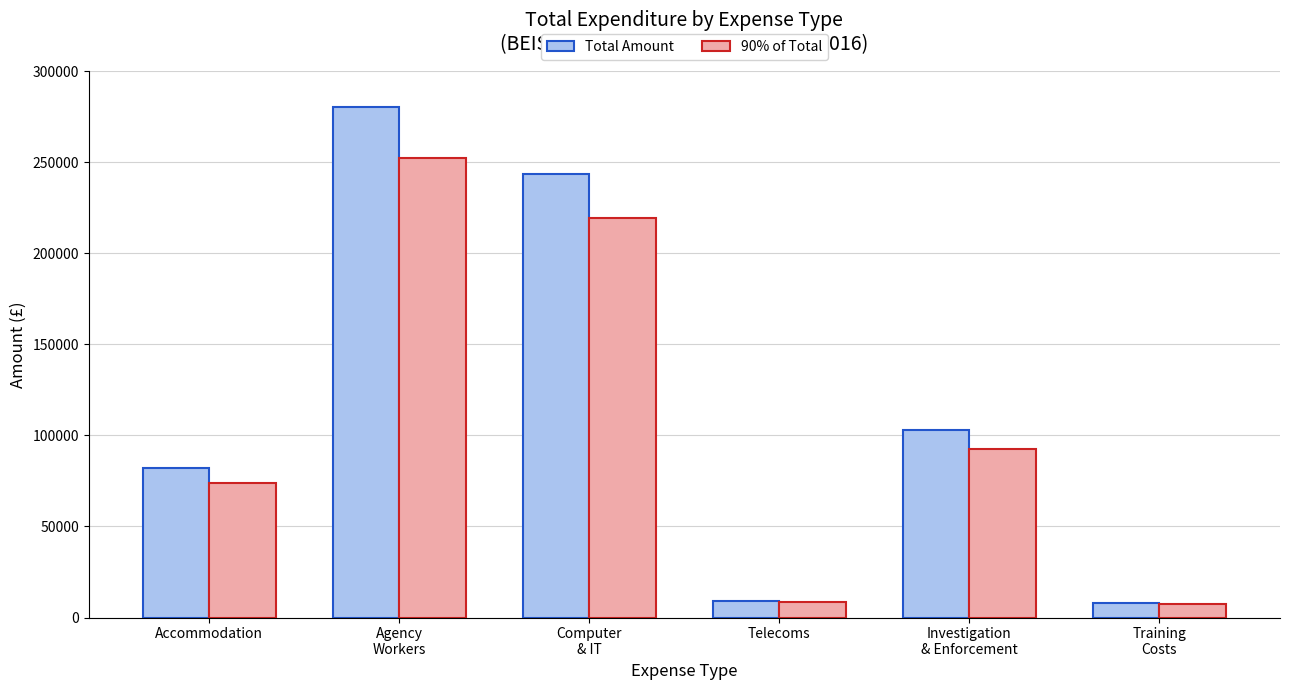

What is the difference between the highest and lowest values at Accommodation?

8232.9